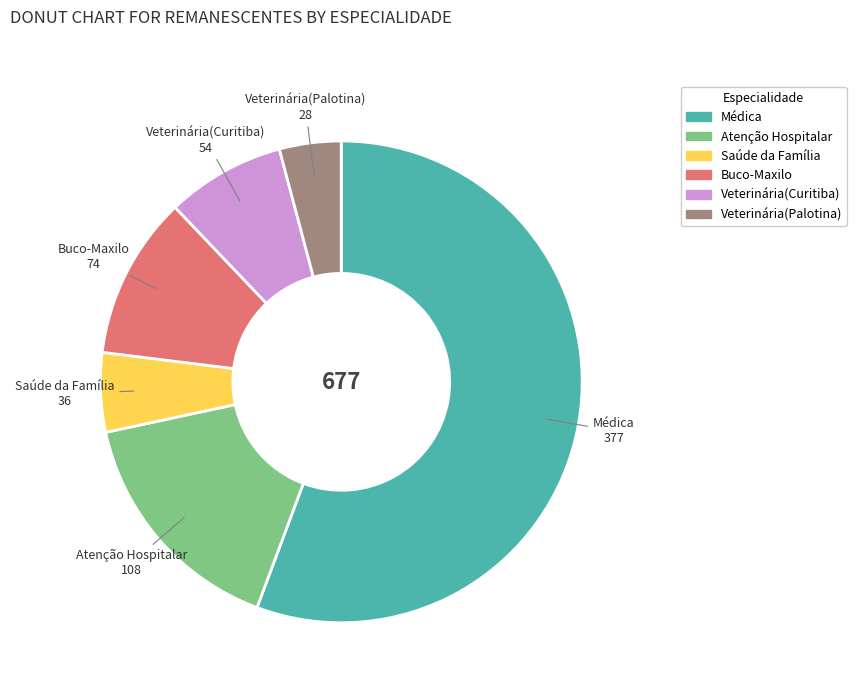

Is the sum of Atenção Hospitalar and Veterinária(Palotina) greater than half?

No